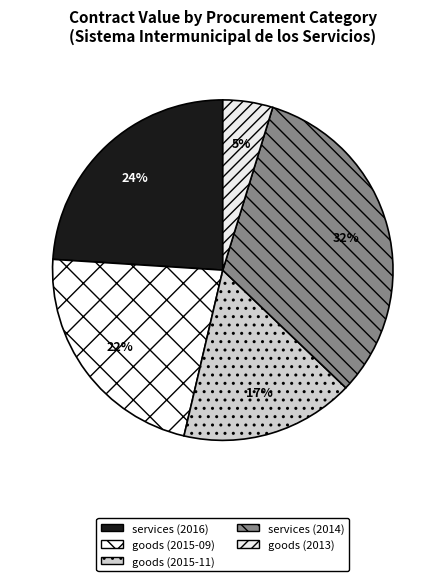

Does goods (2015-11) represent more than half of the total?

No